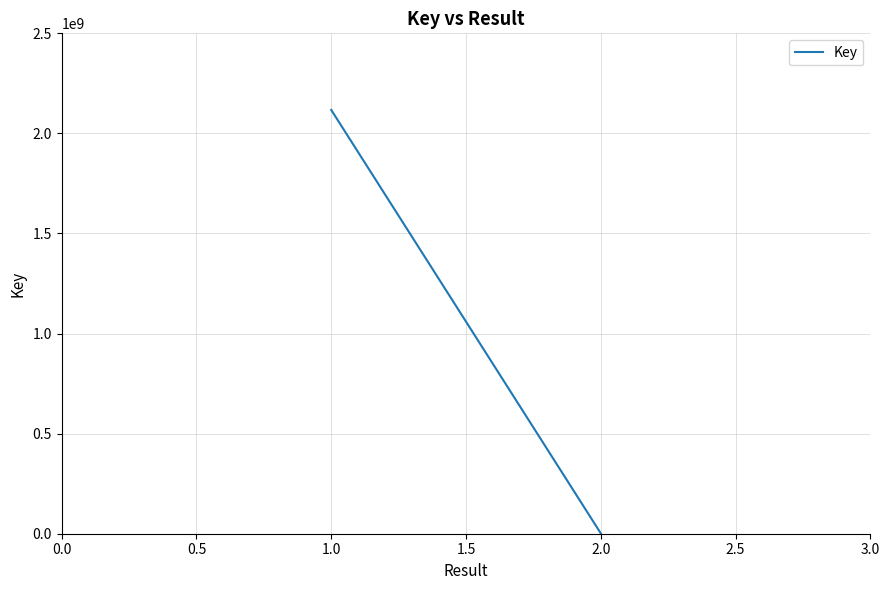

What is the maximum value shown in the chart?

2117345434